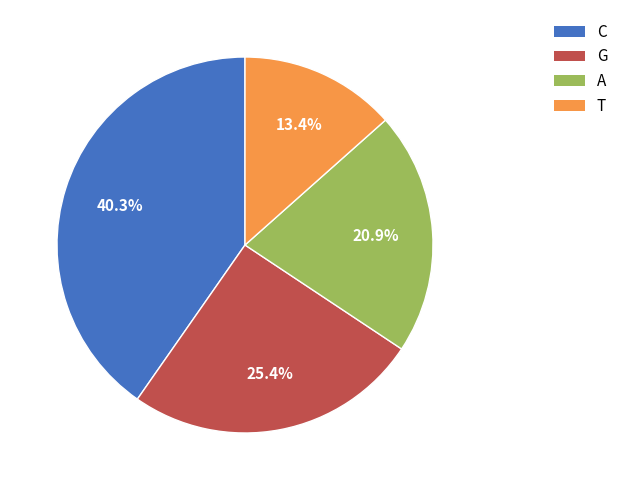

What is the ratio of the value at C to the value at A?

1.9